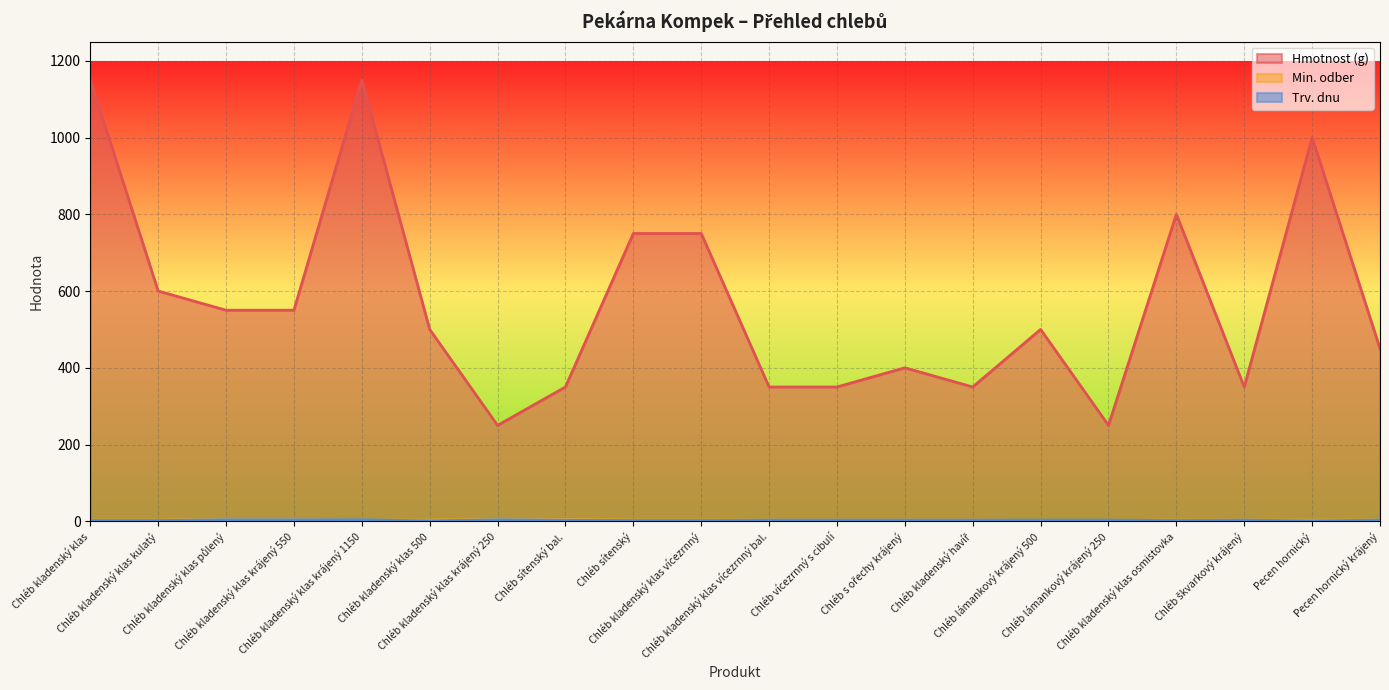

How many lines are shown in the chart?

3